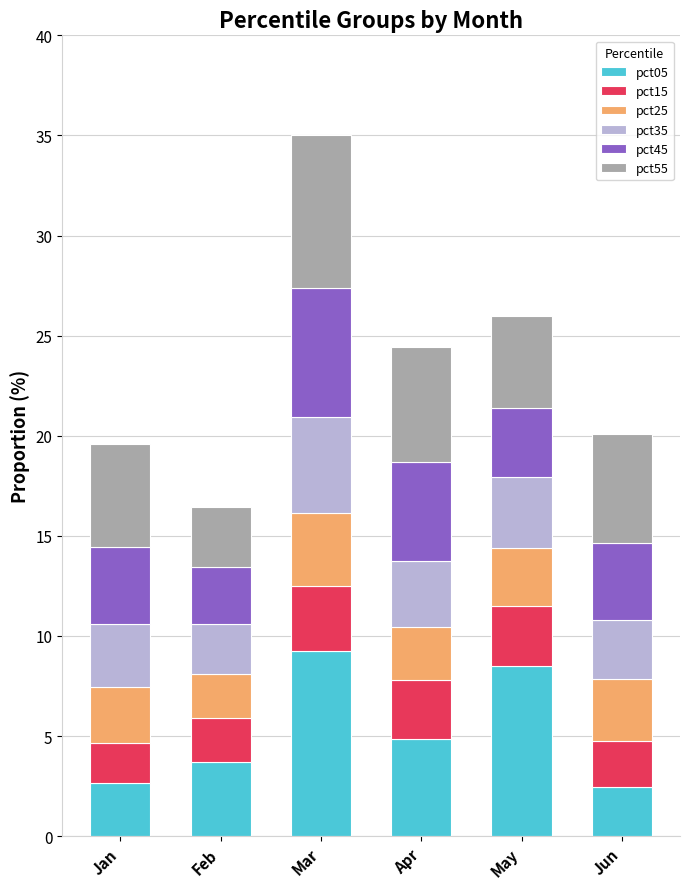

What is the total value across all series at Jun?

20.1